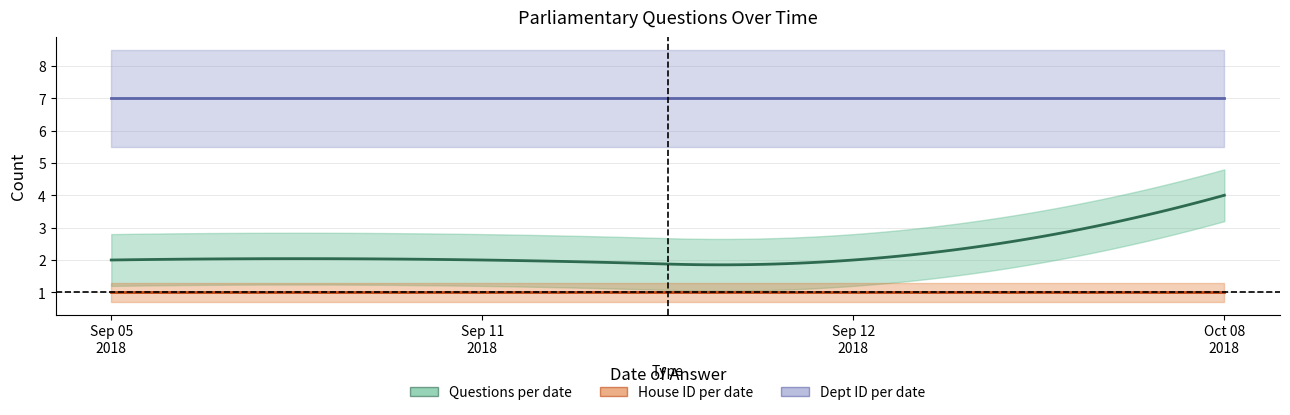

What is the greatest value displayed?

7